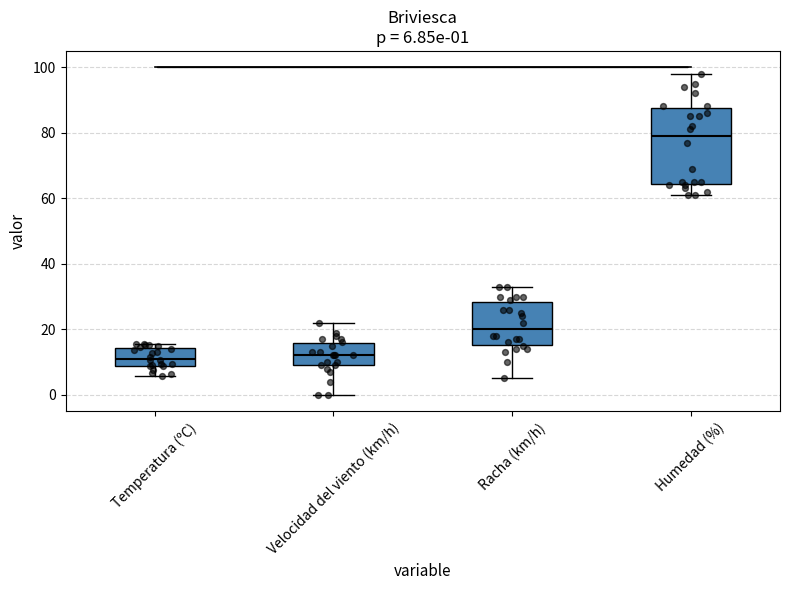

Comparing the boxes themselves (not the whiskers), which one is the tallest?

Humedad (%)